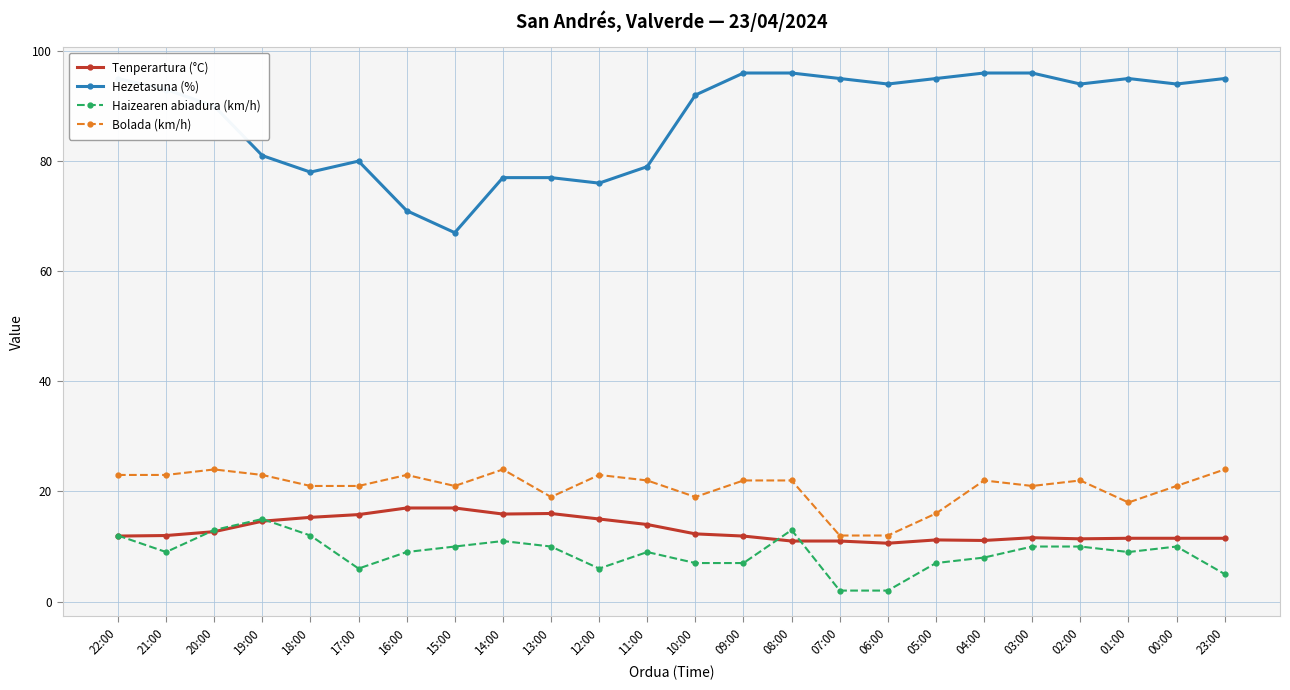

What is the difference between the second highest and second lowest values in the Haizearen abiadura (km/h) series?

11.0